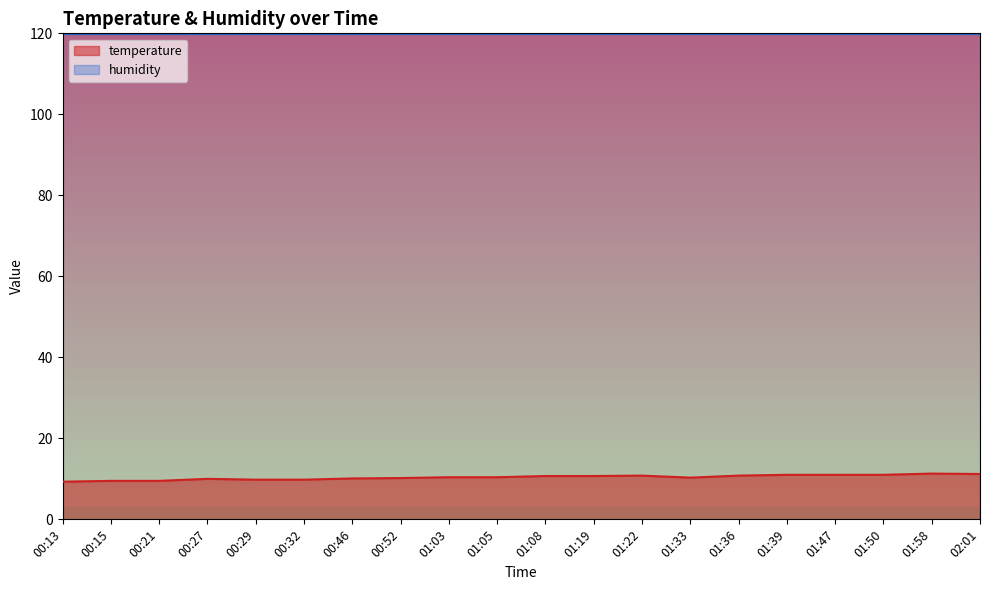

What is the label of the 10th point from the right?

01:08